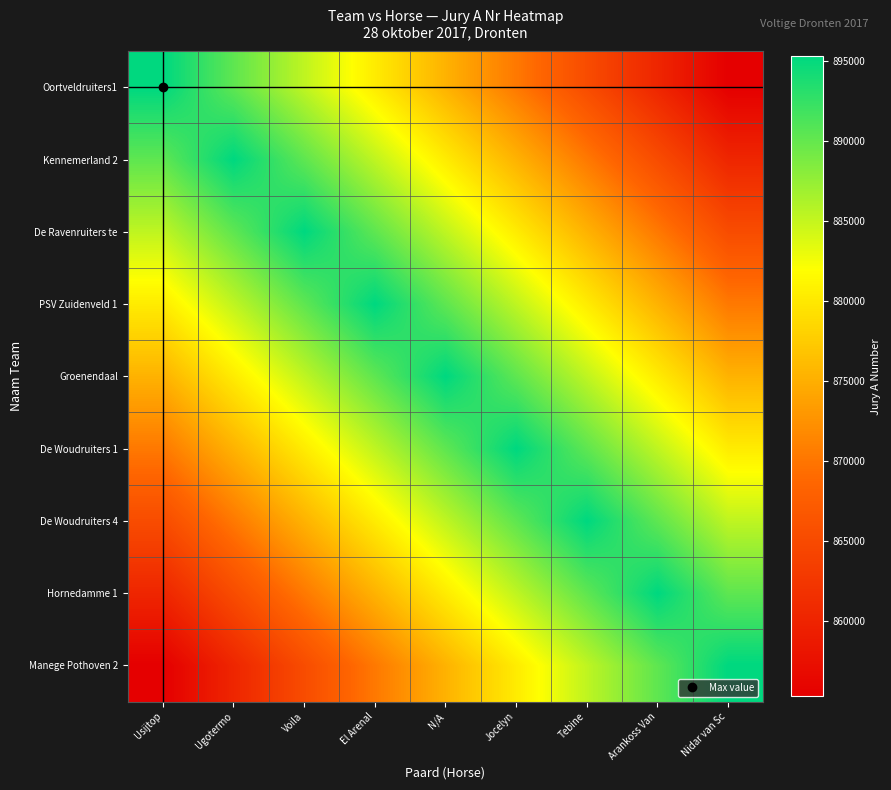

What is the difference between the highest and lowest values at Ugotermo?

35000